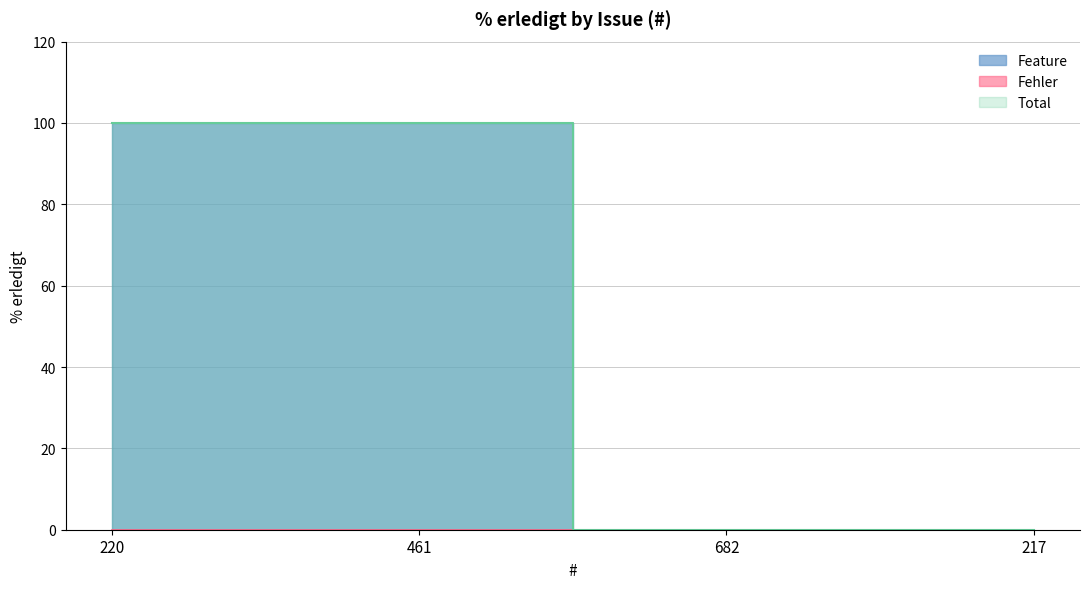

How many values are above zero?

2